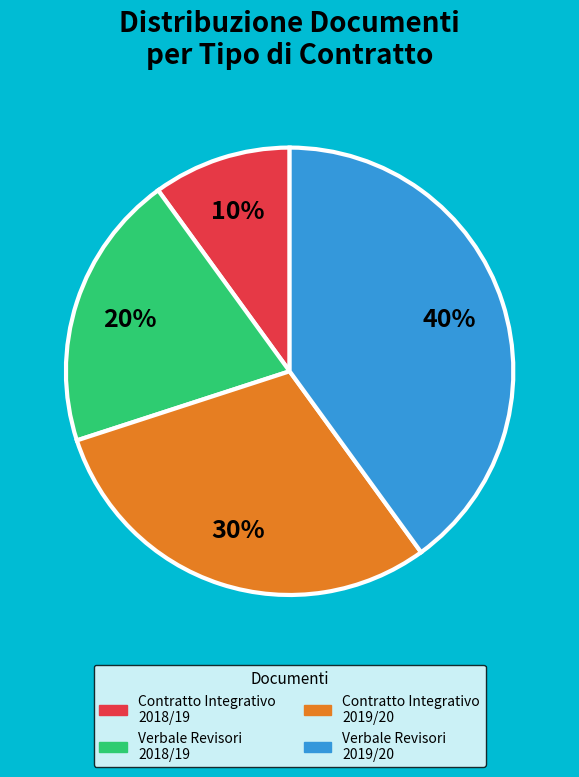

To the nearest percent, what is the difference between the largest and smallest slice percentages?

30%